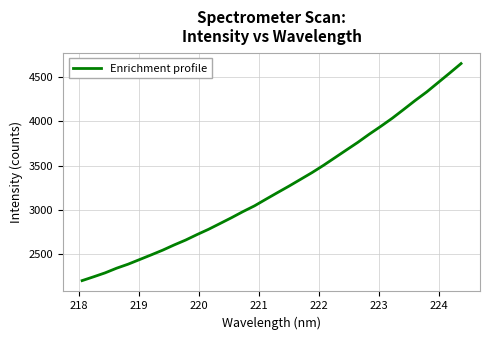

What is the greatest value displayed?

4652.3